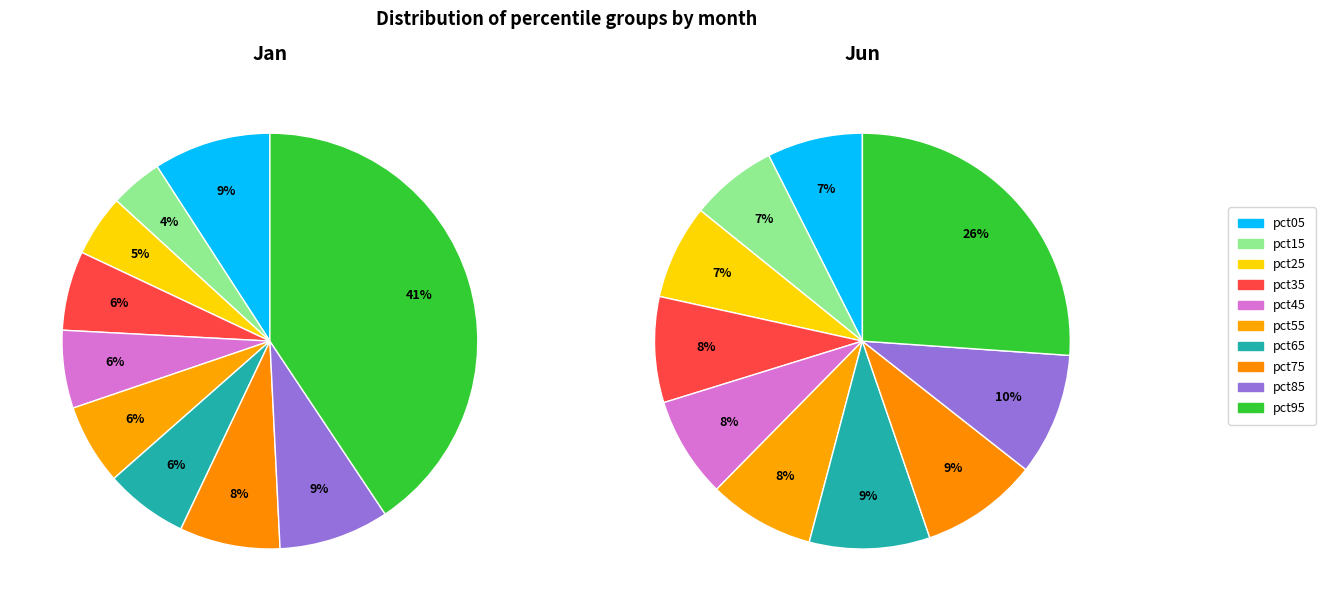

How much of the chart is everything except 8?

91.4%